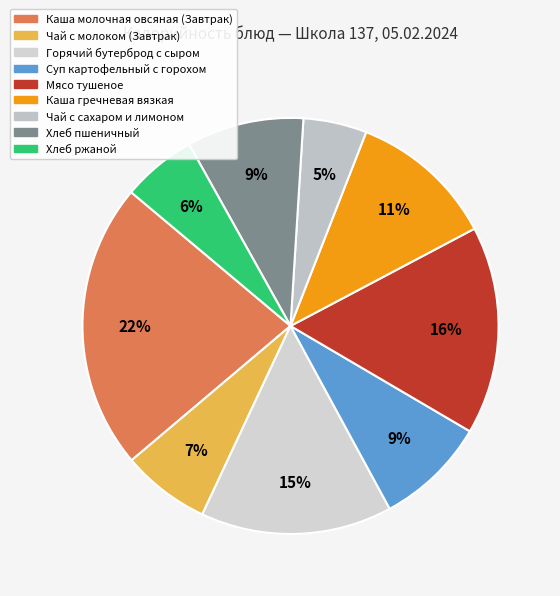

Does Чай с молоком (Завтрак) account for over 50% of the chart?

No